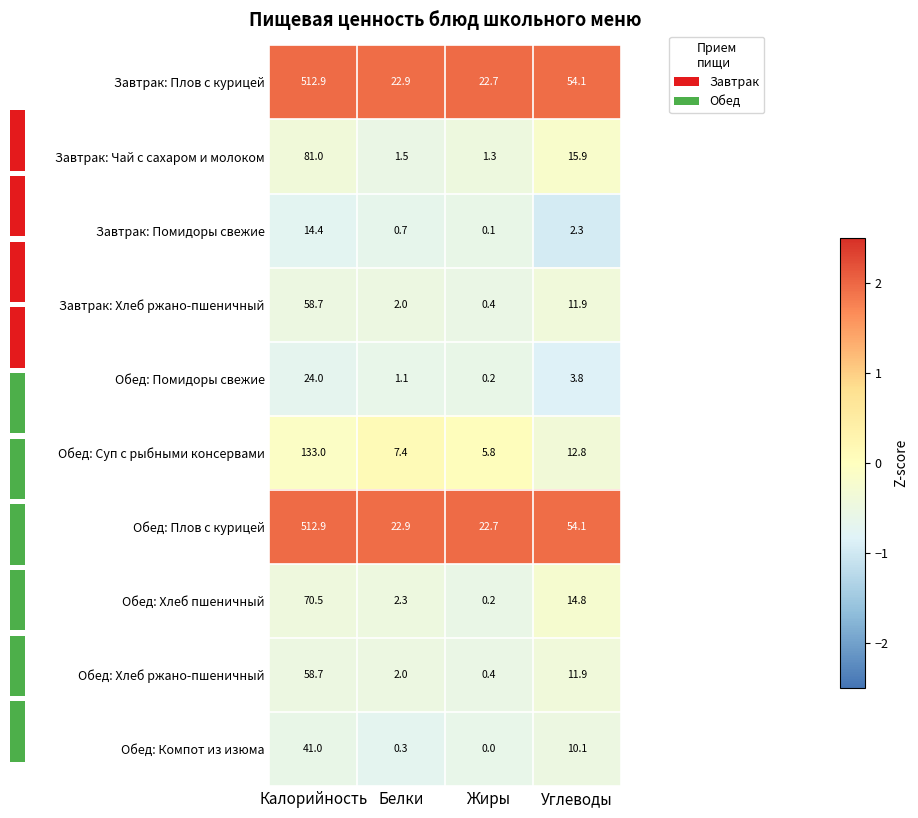

What is the sum of all Завтрак: Хлеб ржано-пшеничный values?

73.0